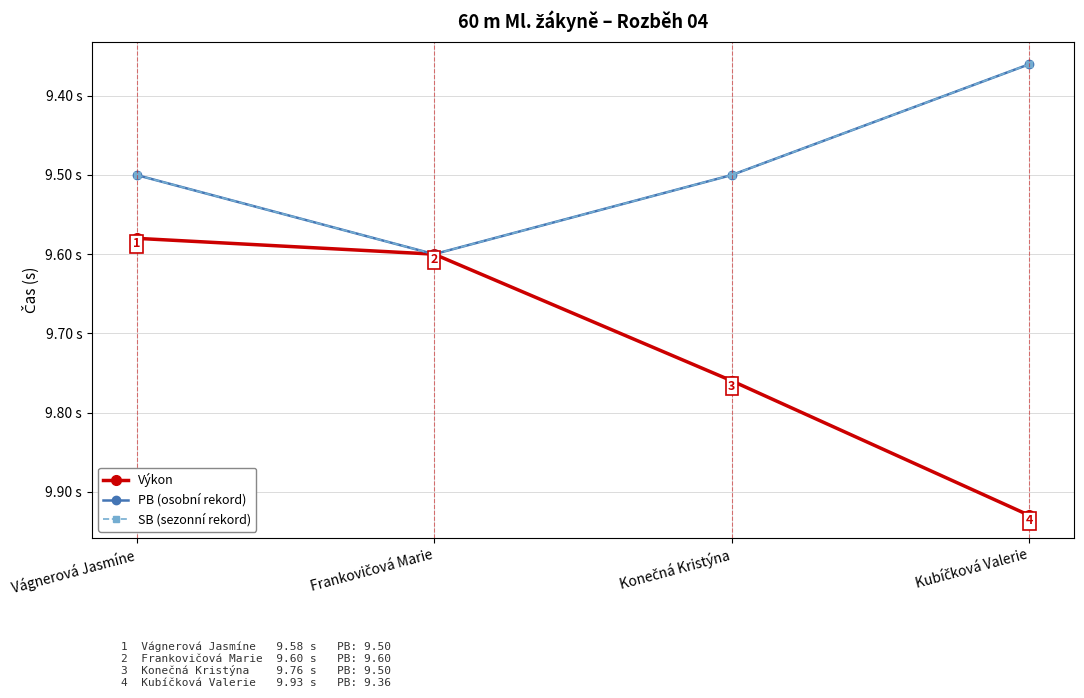

Count the Výkon values in the range 9 to 10.

4